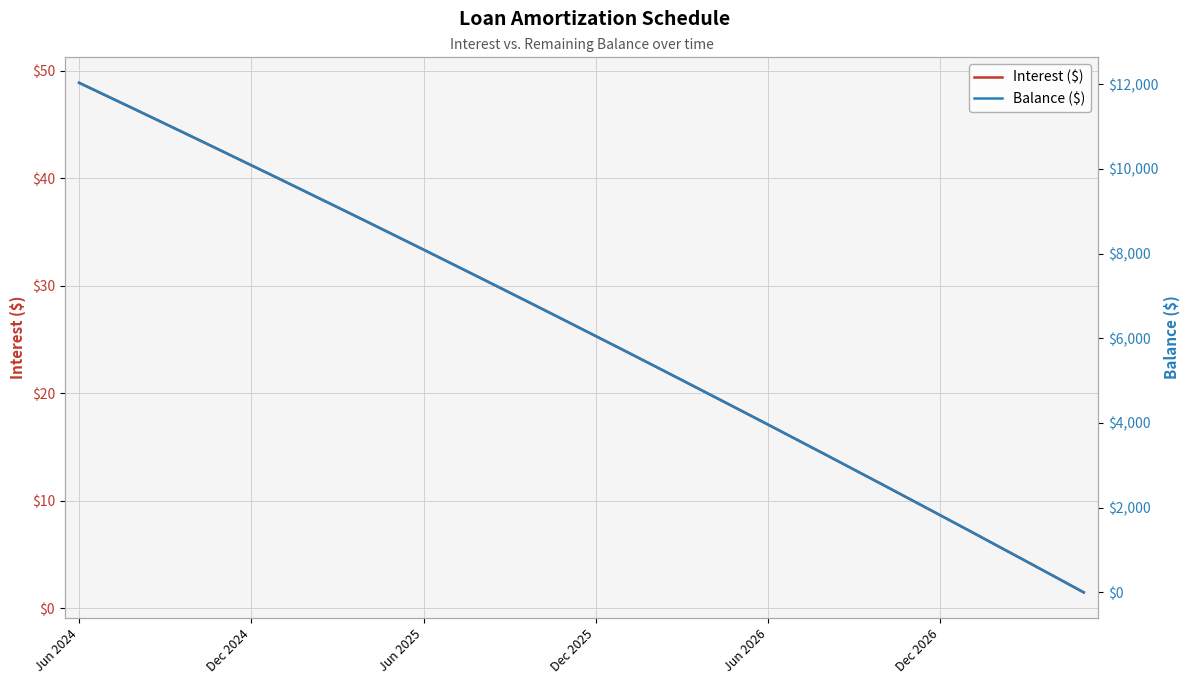

At how many categories does at least one series exceed 9610?

8